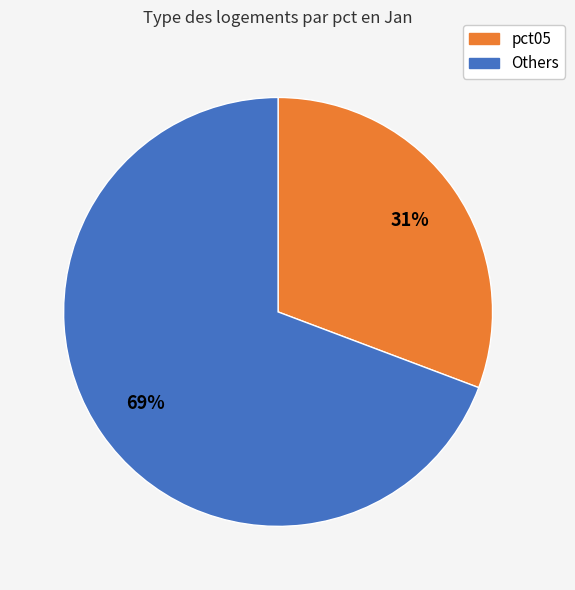

Is there any slice that represents more than half of the pie?

Yes